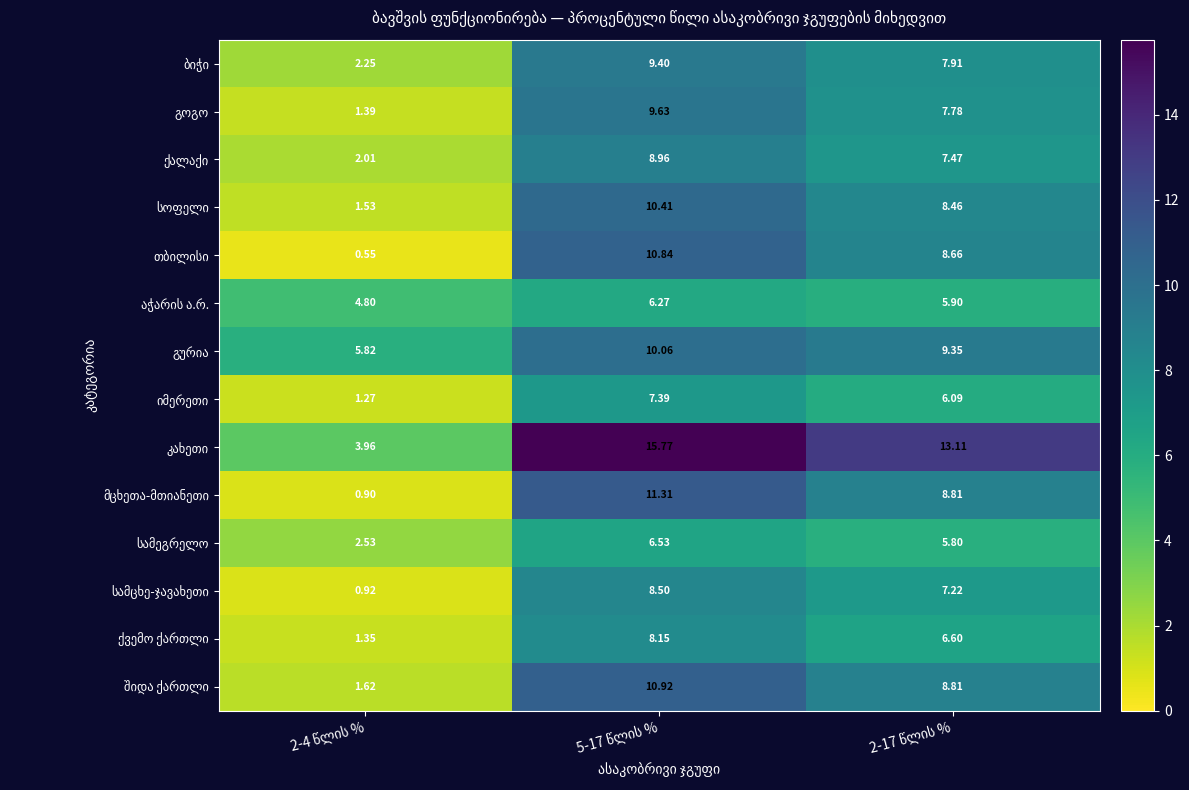

Count the number of categories in the chart.

3